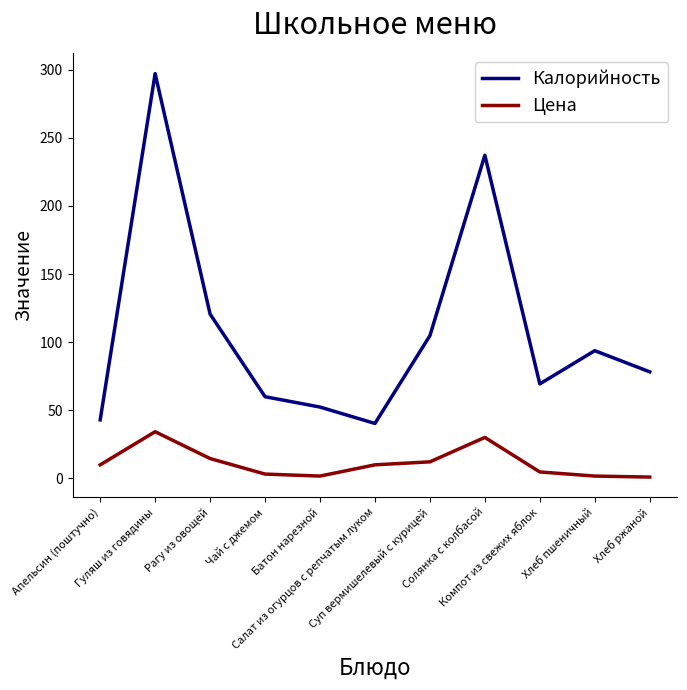

The value of Калорийность at Салат из огурцов с репчатым луком is 40.4. True or false?

True